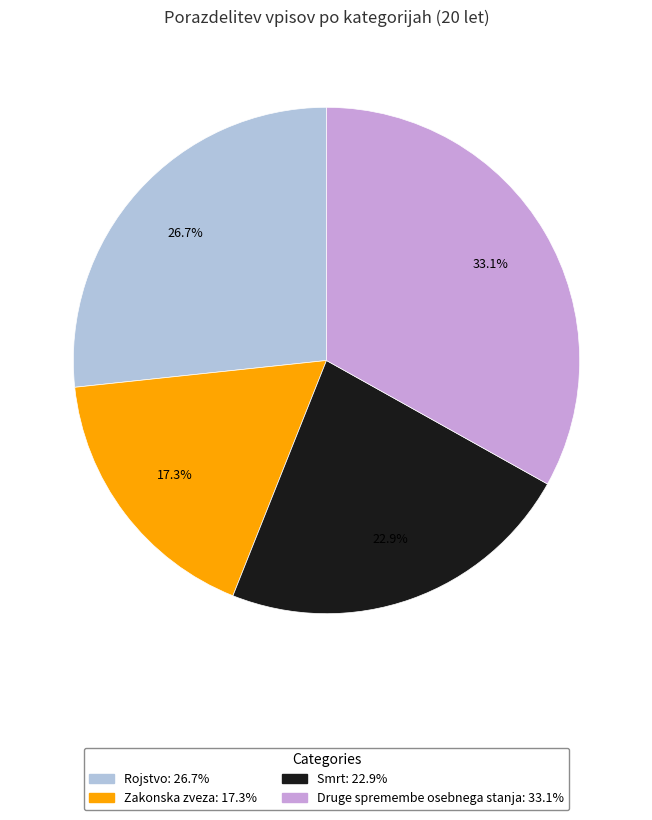

Does Smrt account for over 50% of the chart?

No